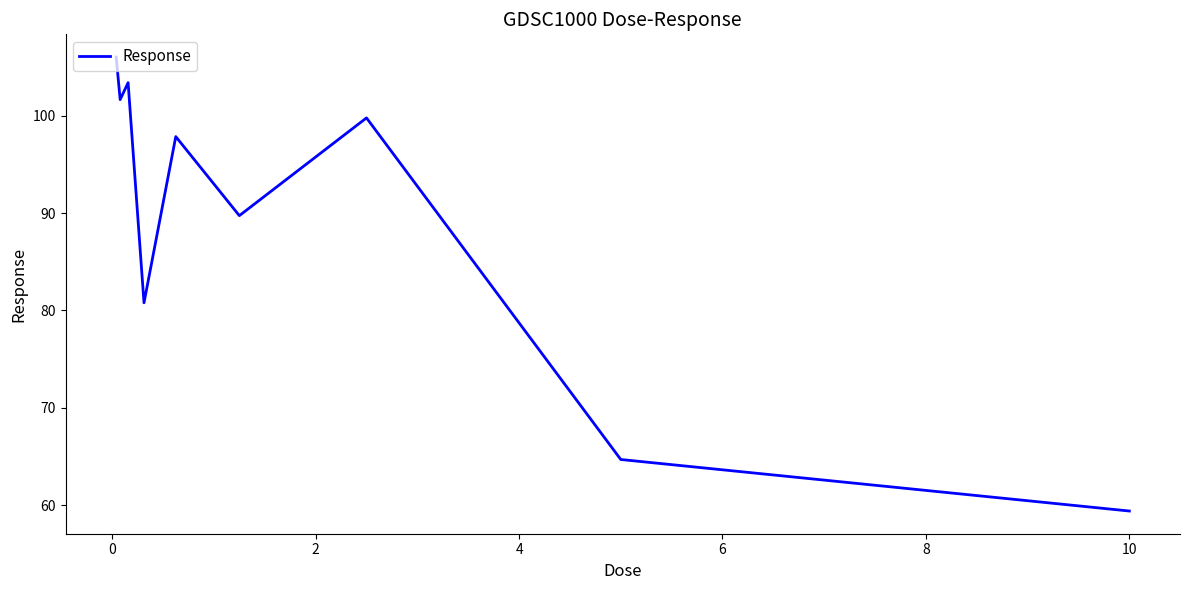

True or false: the data has more than 0 interior local peaks.

True